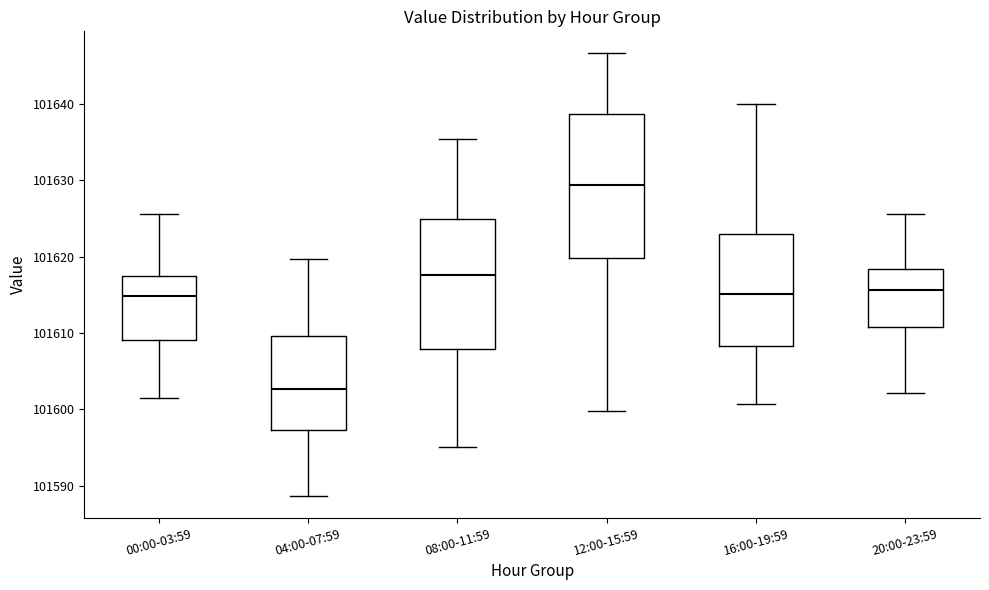

Reading left to right, transcribe this box plot: for each box, give where its median line is, the range the box spans, and where its two whiskers end, as read against the y-axis. The values are not printed on the chart, so give them approximately, as read against the axis.

00:00-03:59: median 101615, box 101609 to 101617, whiskers 101601 to 101626
04:00-07:59: median 101603, box 101597 to 101610, whiskers 101589 to 101620
08:00-11:59: median 101618, box 101608 to 101625, whiskers 101595 to 101635
12:00-15:59: median 101629, box 101620 to 101639, whiskers 101600 to 101647
16:00-19:59: median 101615, box 101608 to 101623, whiskers 101601 to 101640
20:00-23:59: median 101616, box 101611 to 101618, whiskers 101602 to 101626